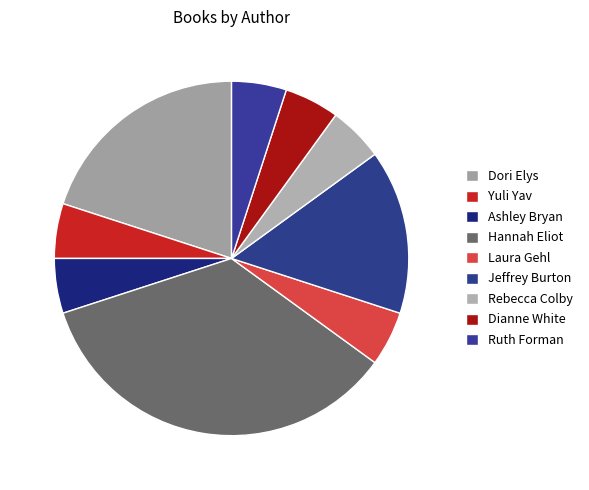

Count the number of slices in the pie.

9